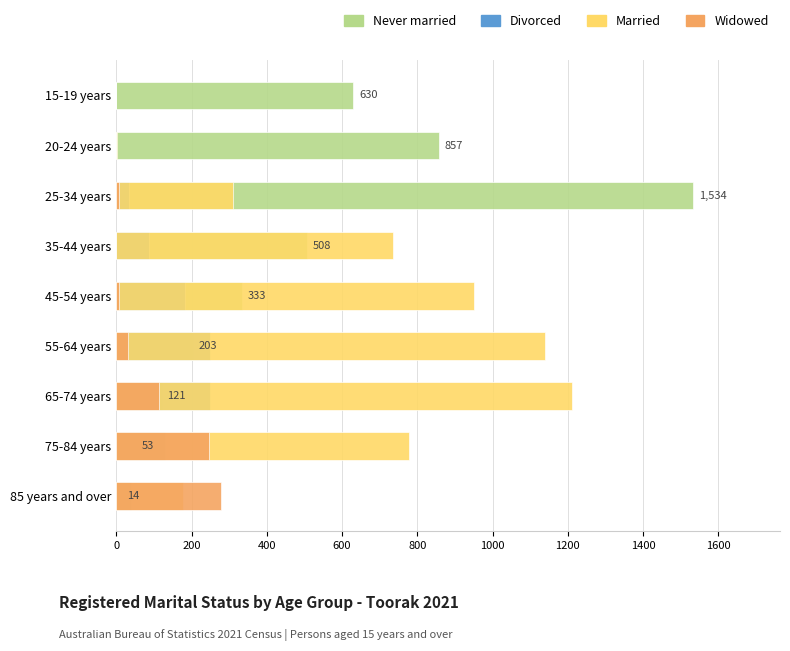

Reading left to right, extract all data points from this chart.

Never married: 630	857	1534	508	333	203	121	53	14
Divorced: 0	0	34	86	183	248	249	130	38
Married: 0	3	309	736	952	1139	1210	777	177
Widowed: 0	0	6	0	8	32	114	246	277